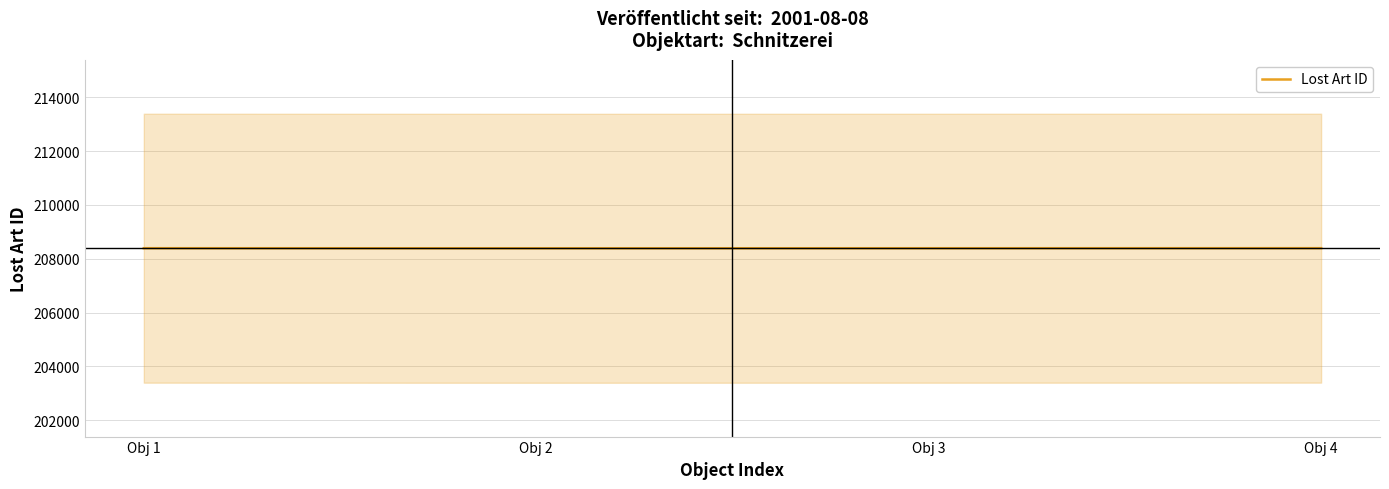

What is the highest value of the Lost Art ID series?

208394